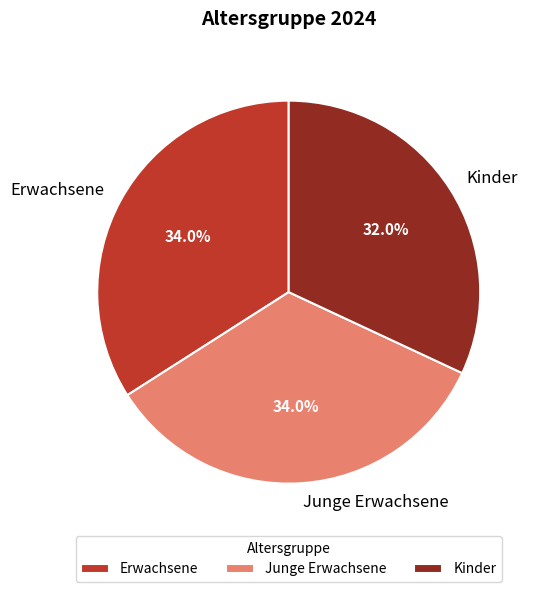

The Junge Erwachsene slice represents 34% of the pie. True or false?

True